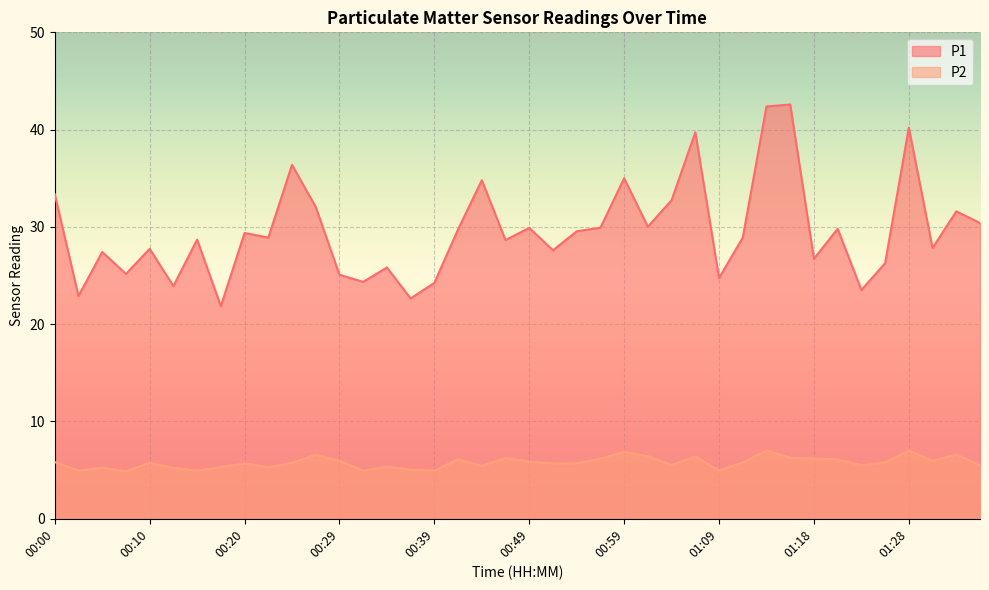

What are all the series names shown in the legend?

P1, P2